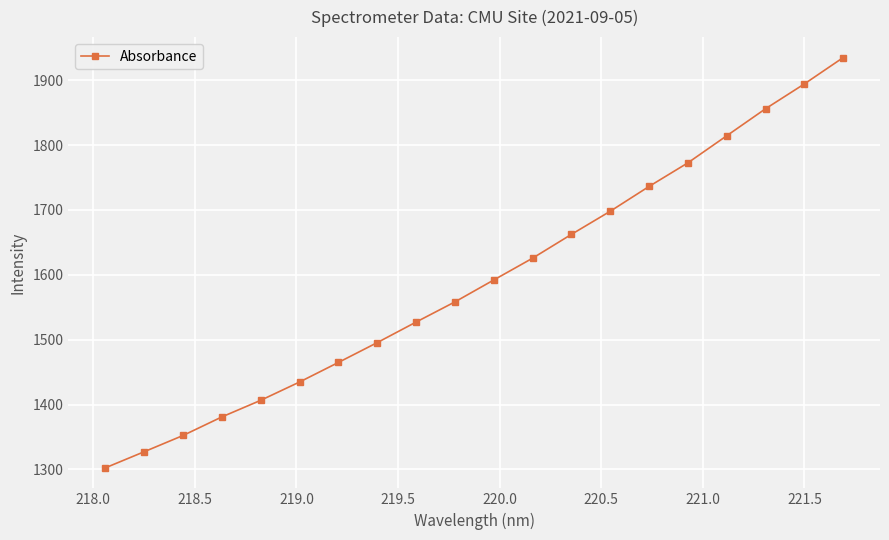

True or false: there are more than 1 points higher than both neighbors.

False